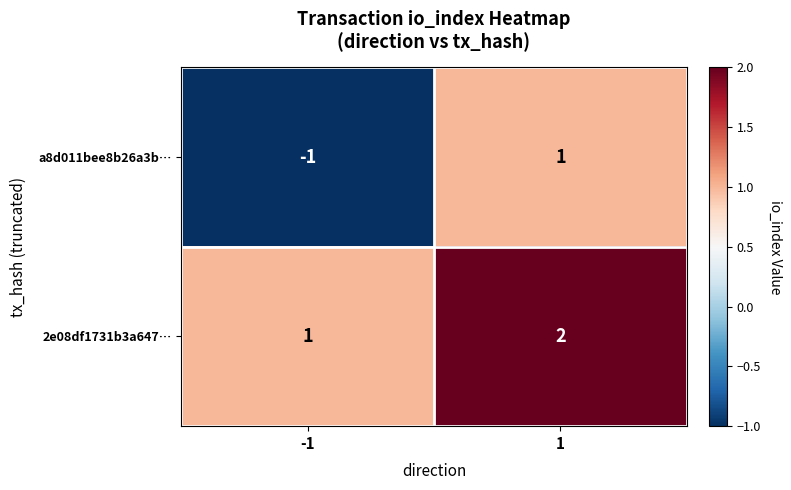

Reading right to left, what are all the values shown in this chart?

a8d011bee8b26a3b…: 1	-1
2e08df1731b3a647…: 2	1